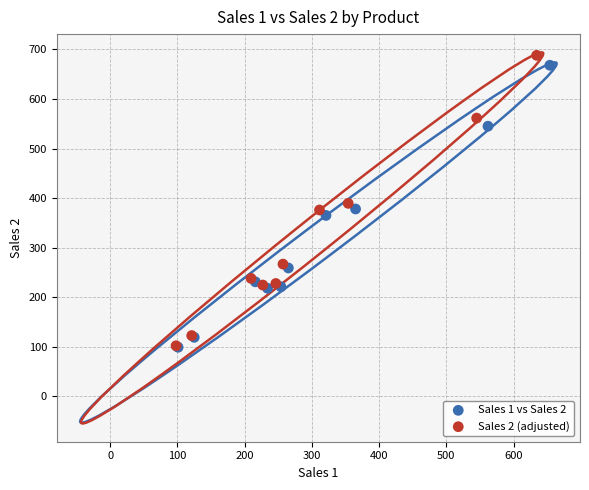

Which series has the largest Y range (max minus min)?

Sales 2 (adjusted)